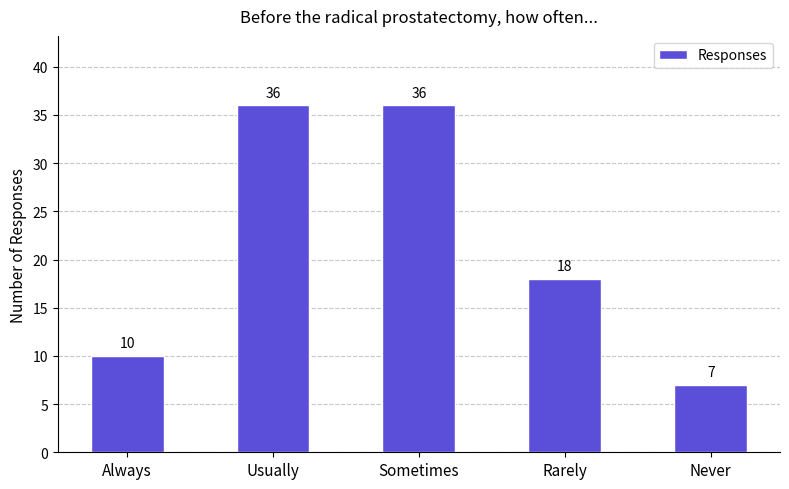

Reading left to right, what are all the values shown in this chart?

10	36	36	18	7